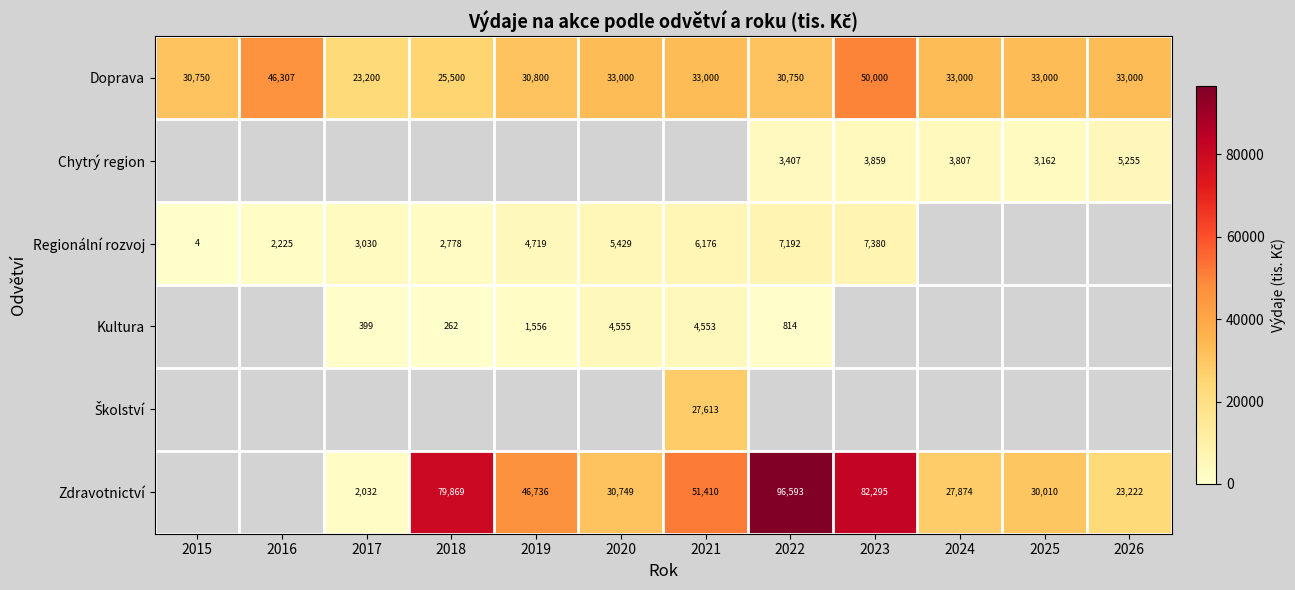

Read the Doprava value at 2015, to the nearest 100.

30800